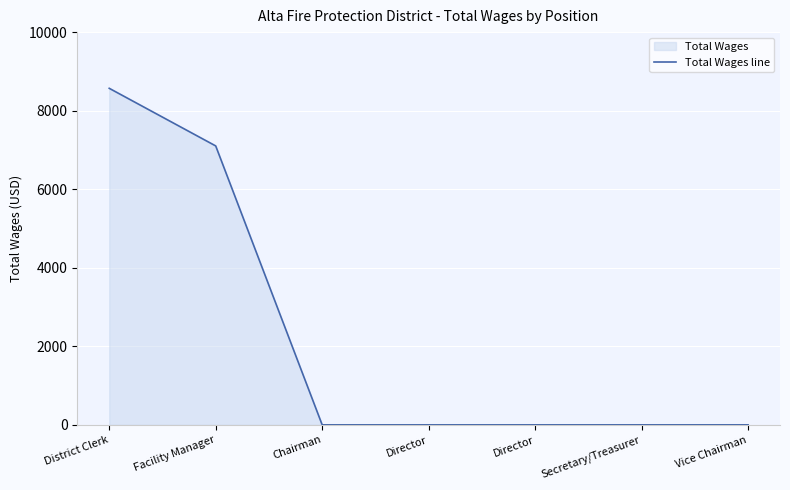

Rank the categories by value from highest to lowest.

District Clerk, Facility Manager, Chairman, Director, Director, Secretary/Treasurer, Vice Chairman